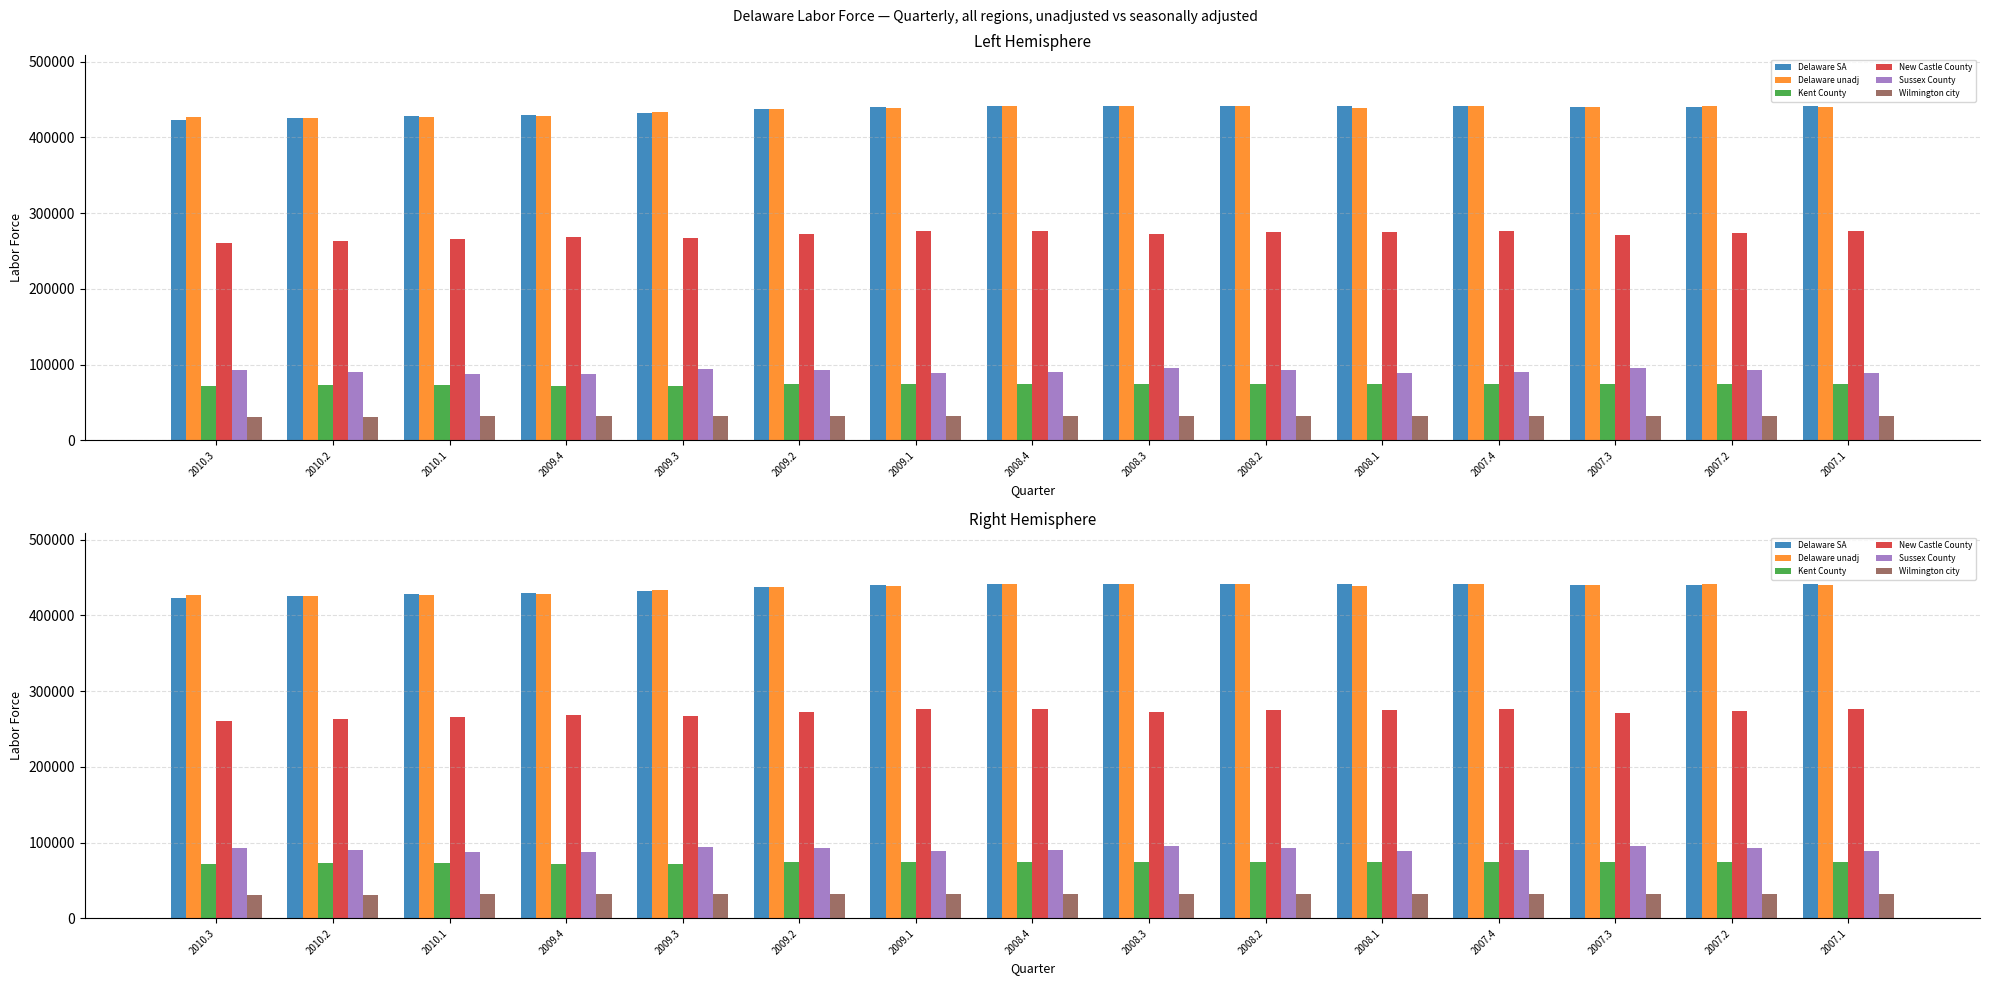

What is the spread (max minus min) of values at 2008.2?

409247.0